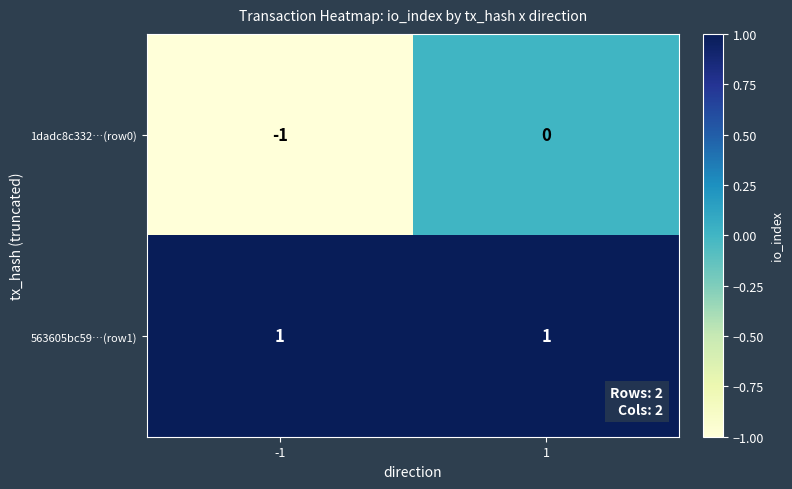

What is the minimum value shown in the chart?

-1